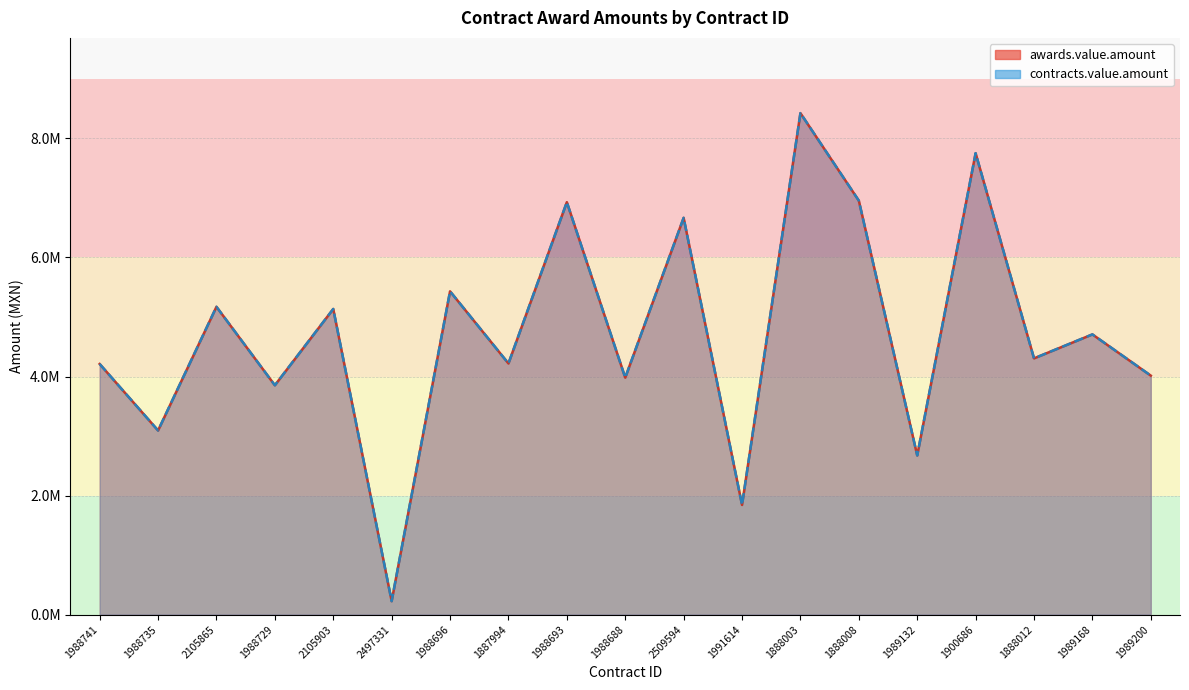

How many interior local peaks does the awards.value.amount series have?

8